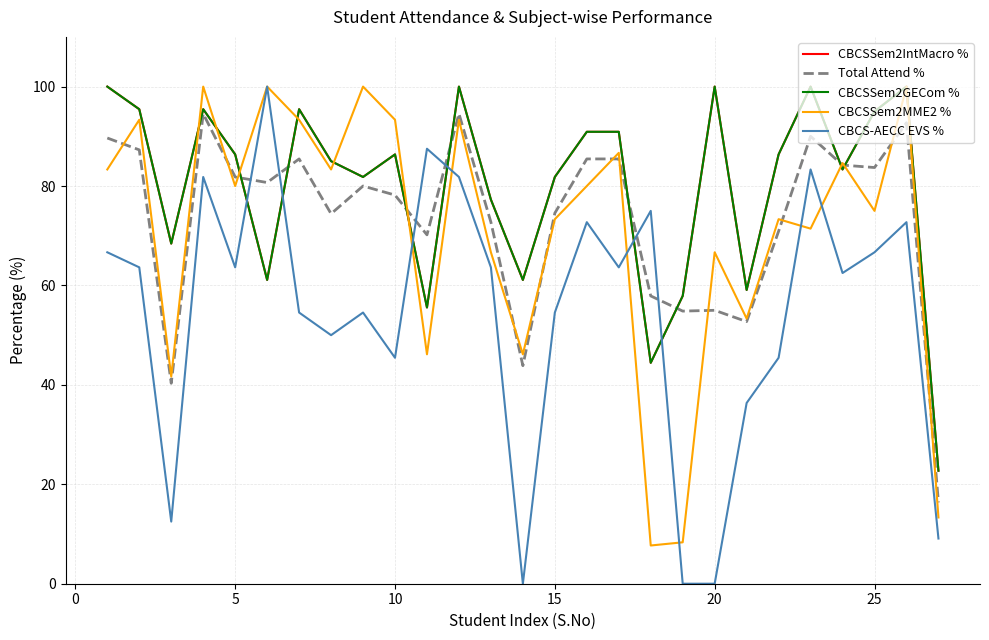

List the series in order of their peak value, highest first.

CBCSSem2IntMacro %, CBCSSem2GECom %, CBCSSem2MME2 %, CBCS-AECC EVS %, Total Attend %